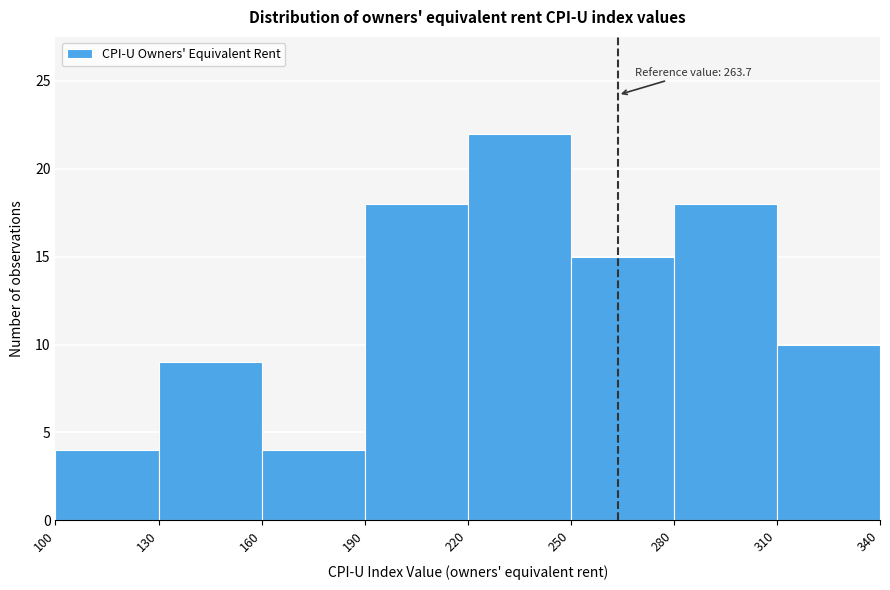

Which range on the x-axis has the tallest bar?

220 to 250